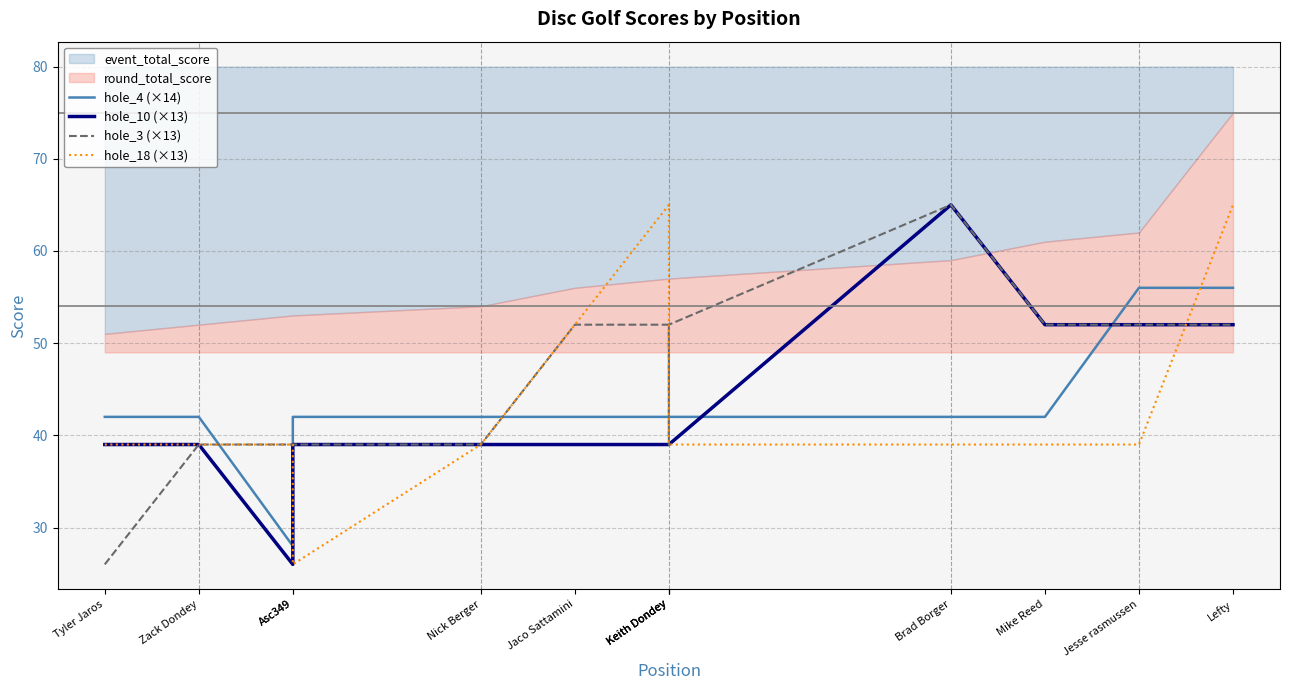

Reading left to right, extract all data points from this chart.

hole_4 (×14): Tyler Jaros=42	Zack Dondey=42	Asc349=28	Asc349=42	Nick Berger=42	Jaco Sattamini=42	Keith Dondey=42	Keith Dondey=42	Keith Dondey=42	Brad Borger=42	Mike Reed=42	Jesse rasmussen=56	Lefty=56
hole_10 (×13): Tyler Jaros=39	Zack Dondey=39	Asc349=26	Asc349=39	Nick Berger=39	Jaco Sattamini=39	Keith Dondey=39	Keith Dondey=39	Keith Dondey=39	Brad Borger=65	Mike Reed=52	Jesse rasmussen=52	Lefty=52
hole_3 (×13): Tyler Jaros=26	Zack Dondey=39	Asc349=39	Asc349=39	Nick Berger=39	Jaco Sattamini=52	Keith Dondey=52	Keith Dondey=39	Keith Dondey=52	Brad Borger=65	Mike Reed=52	Jesse rasmussen=52	Lefty=52
hole_18 (×13): Tyler Jaros=39	Zack Dondey=39	Asc349=39	Asc349=26	Nick Berger=39	Jaco Sattamini=52	Keith Dondey=65	Keith Dondey=39	Keith Dondey=39	Brad Borger=39	Mike Reed=39	Jesse rasmussen=39	Lefty=65